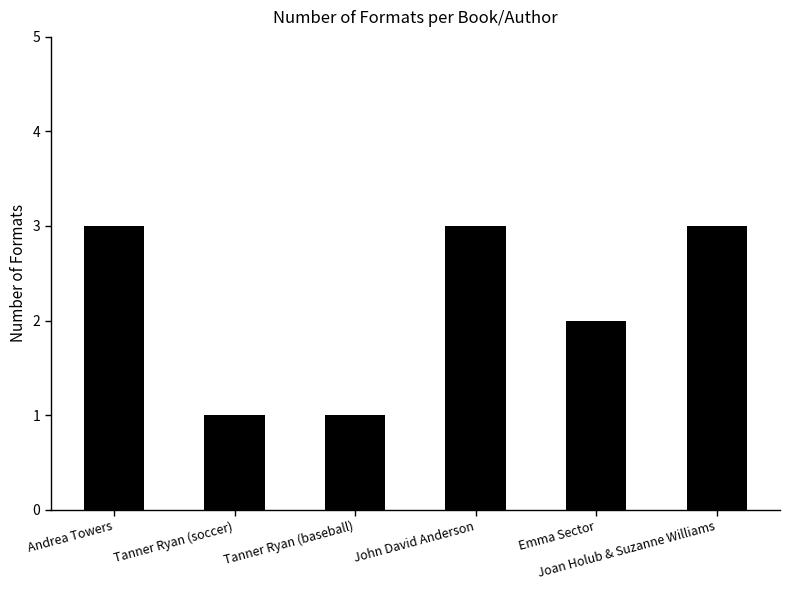

What is the change in value from Tanner Ryan (soccer) to John David Anderson?

+2